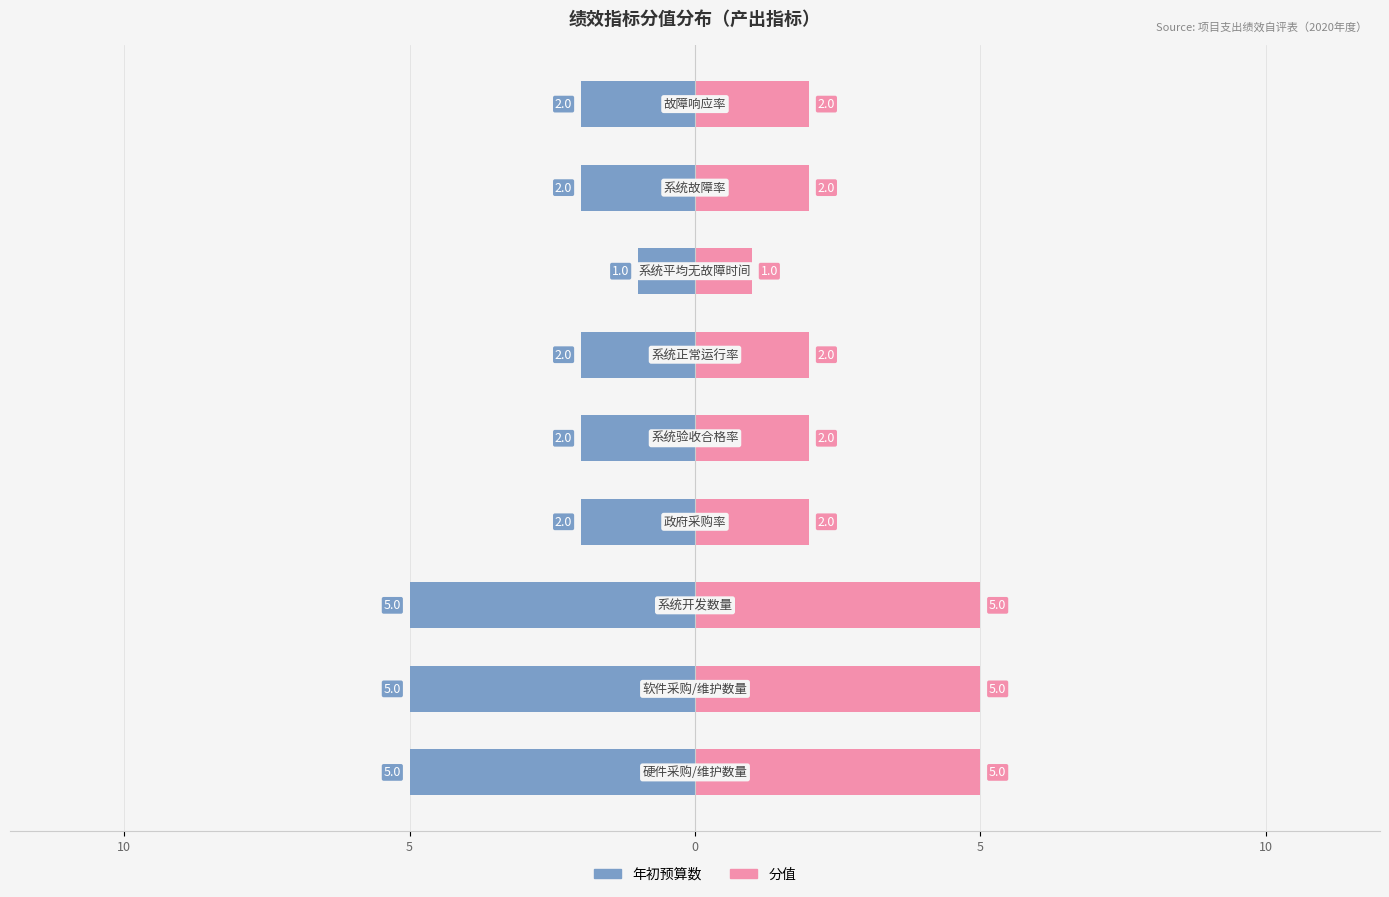

Reading left to right, what are all the values shown in this chart?

年初预算数: -5	-5	-5	-2	-2	-2	-1	-2	-2
分值: 5	5	5	2	2	2	1	2	2